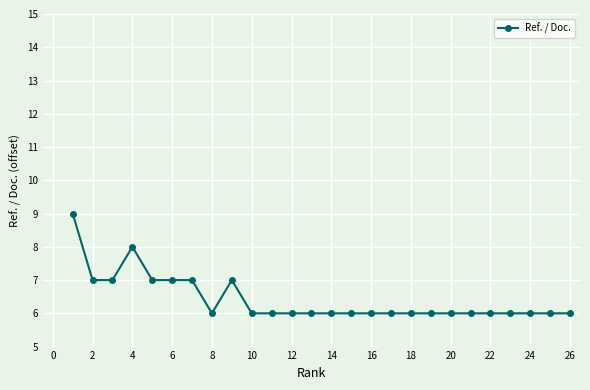

What is the greatest value displayed?

9